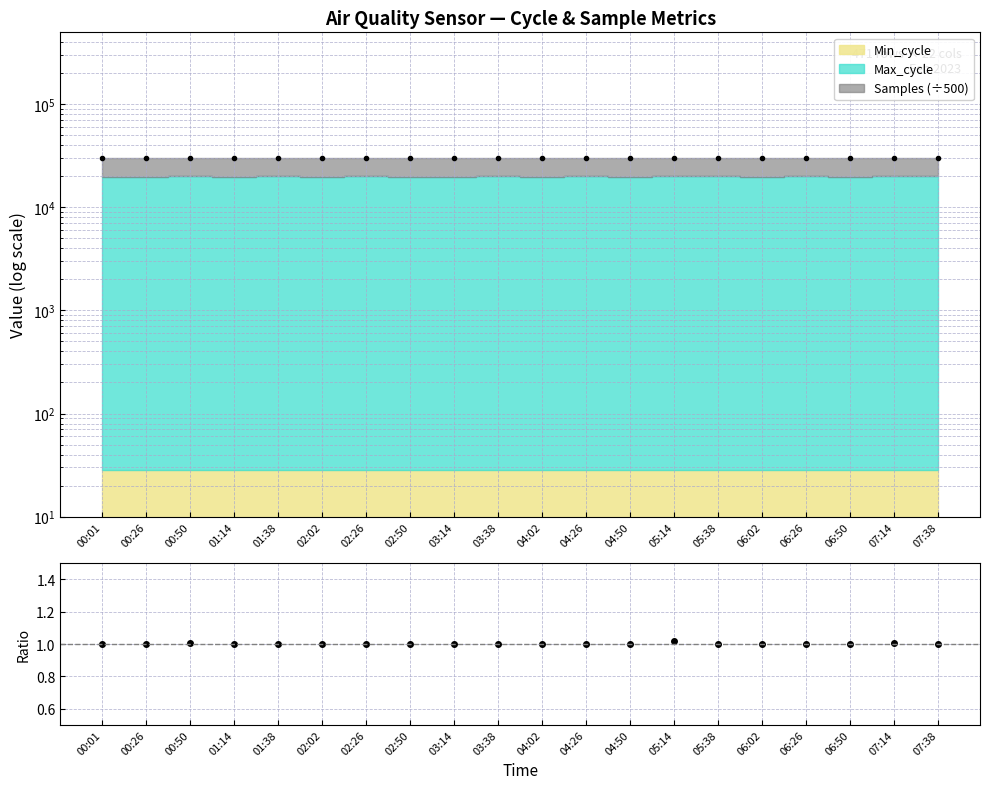

Rank the categories by value from highest to lowest.

05:14, 00:50, 07:14, 05:38, 02:26, 07:38, 01:38, 04:26, 03:38, 06:26, 06:02, 02:50, 06:50, 03:14, 04:02, 00:01, 00:26, 01:14, 02:02, 04:50